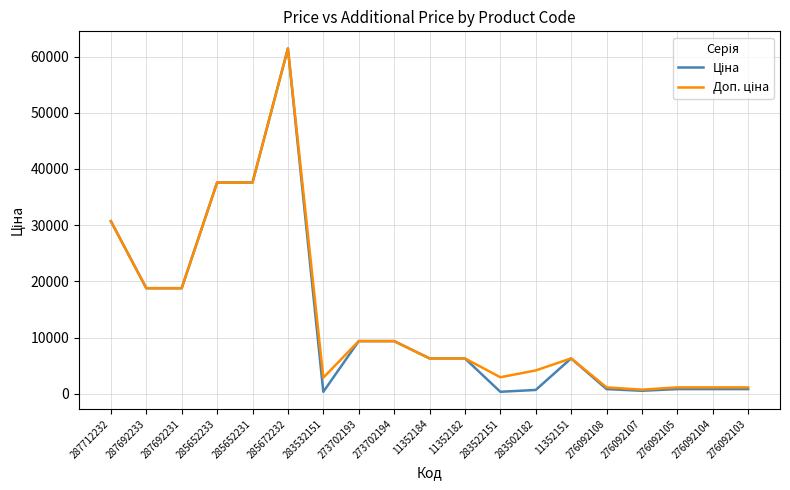

At which category does the chart reach its peak across all series?

285672232